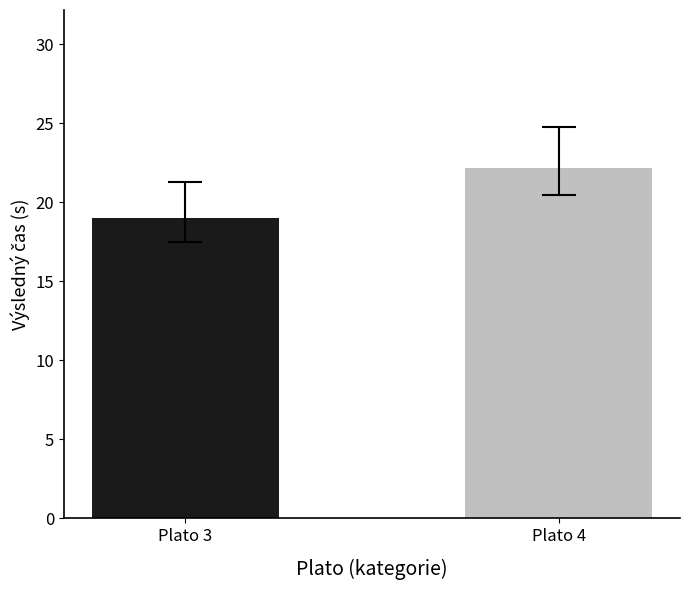

Reading right to left, transcribe all the data shown in this chart.

22.2	19.0